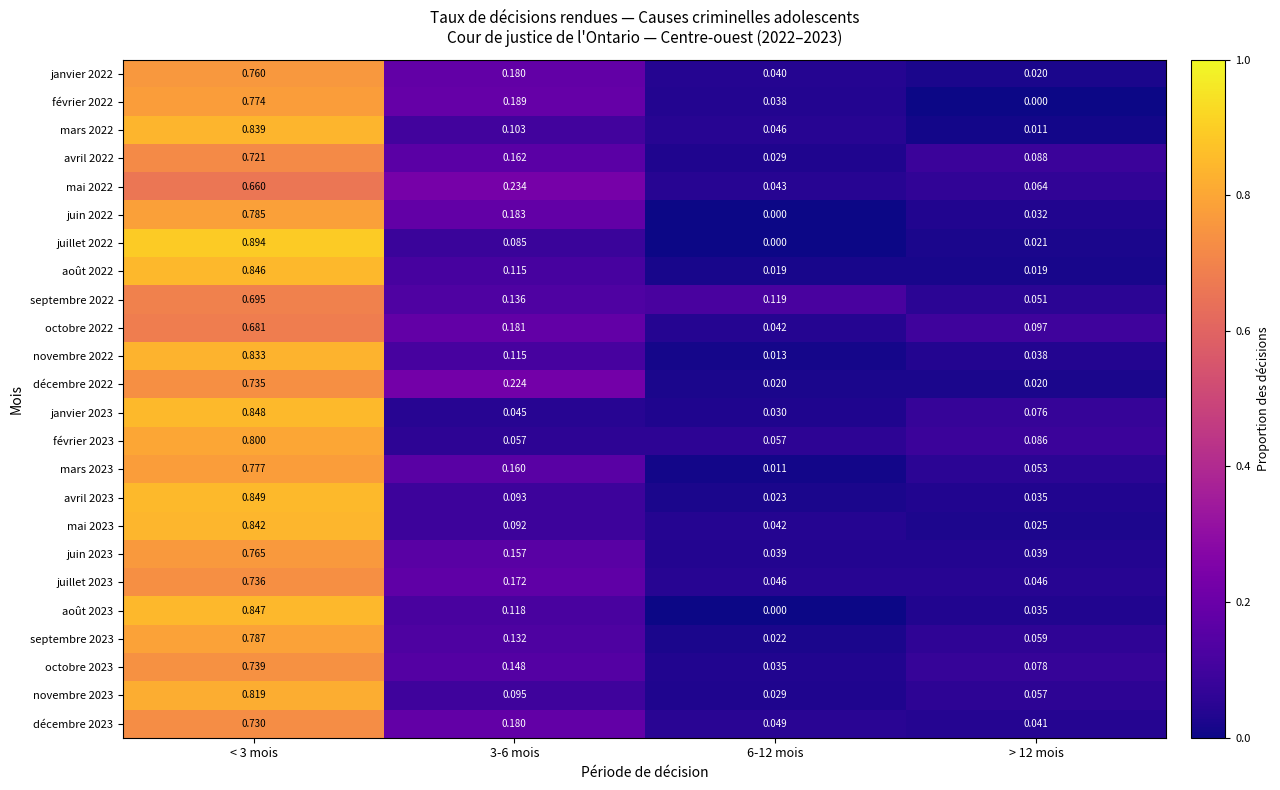

How many data points does each series have?

4